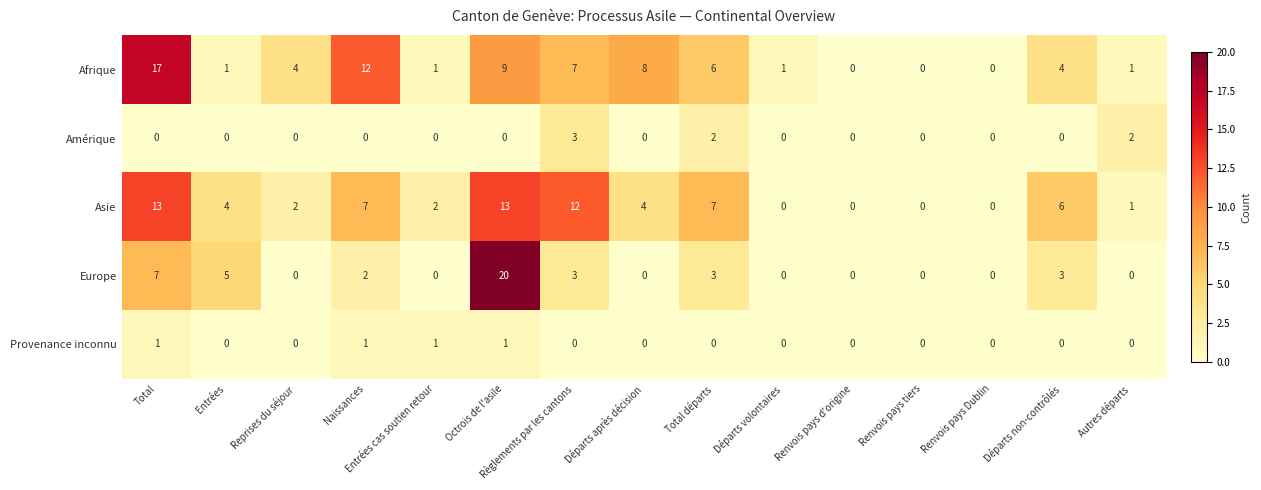

Which label corresponds to the largest value in the chart?

Octrois de l'asile